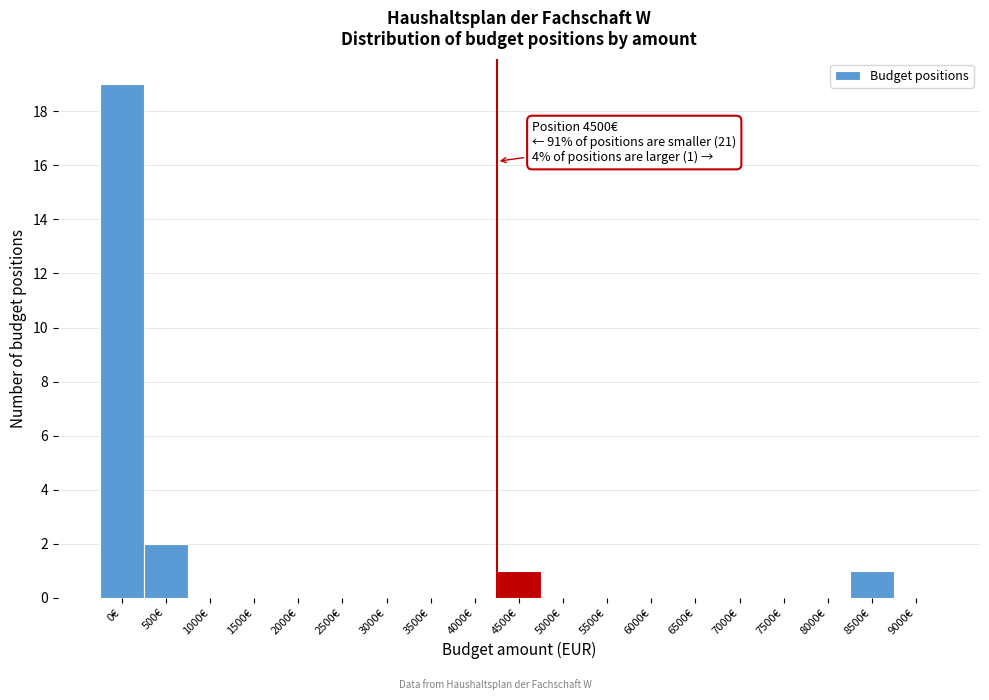

Reading right to left, transcribe all the data shown in this chart.

9000€=0	8500€=1	8000€=0	7500€=0	7000€=0	6500€=0	6000€=0	5500€=0	5000€=0	4500€=1	4000€=0	3500€=0	3000€=0	2500€=0	2000€=0	1500€=0	1000€=0	500€=2	0€=19